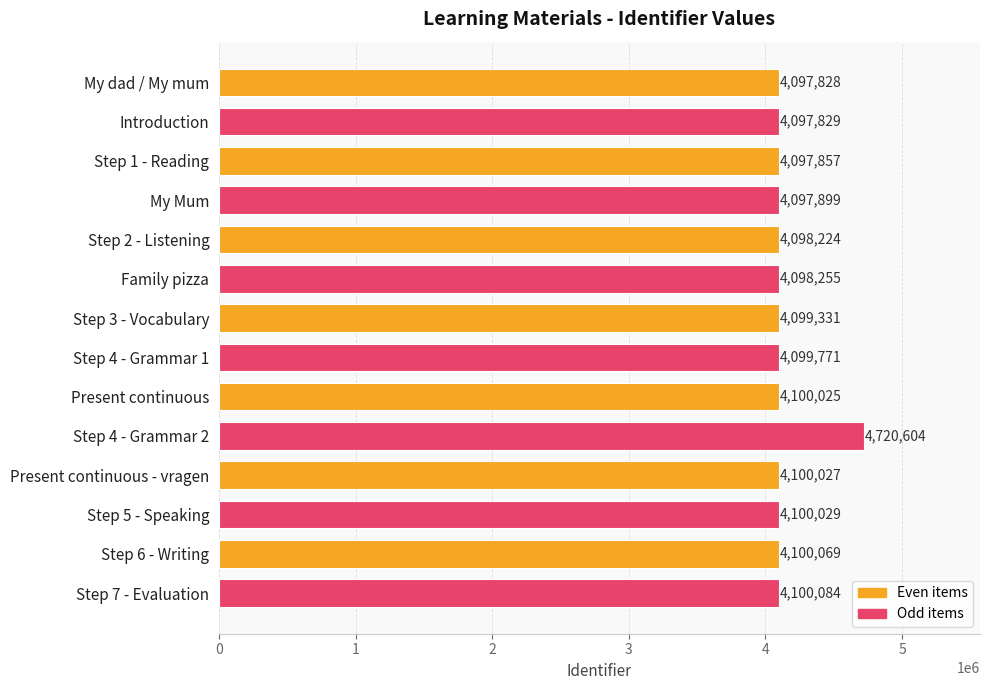

The value at My dad / My mum is 4097828. True or false?

True